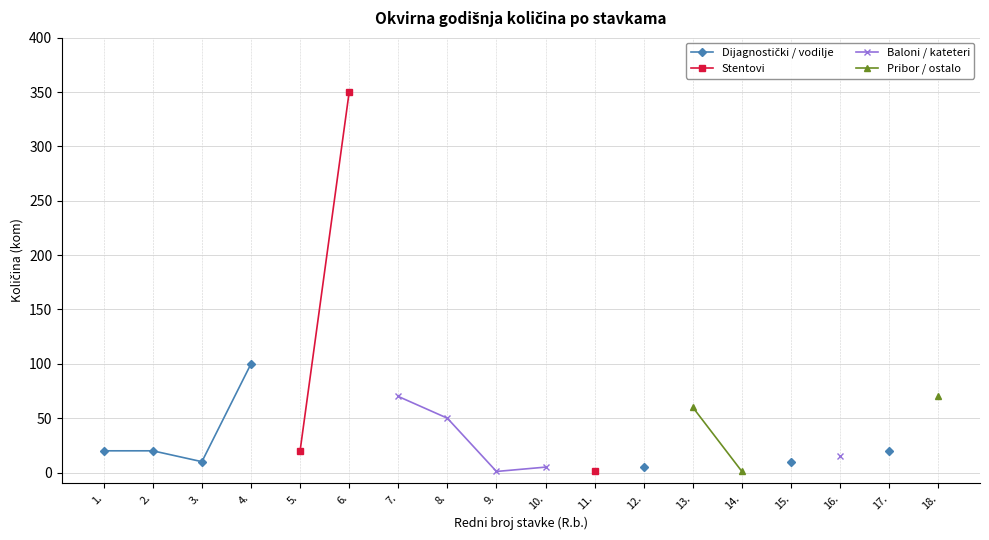

At which category does the chart reach its minimum across all series?

11.